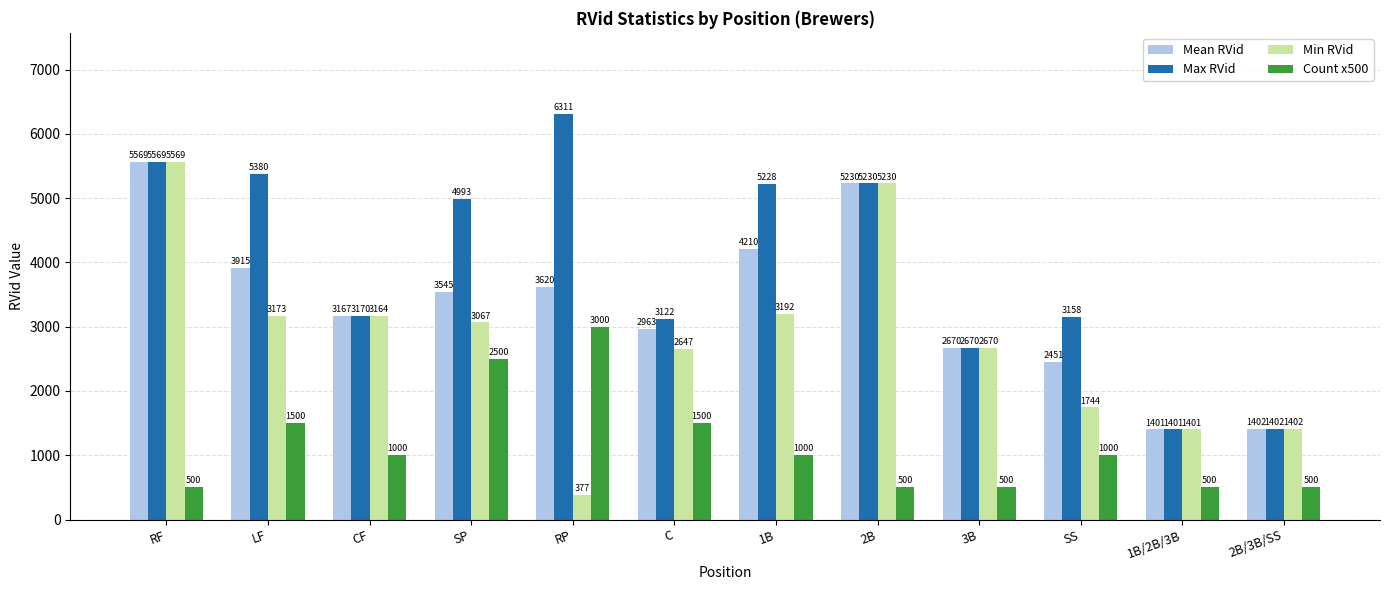

Where does the Min RVid series first go above 3067?

RF